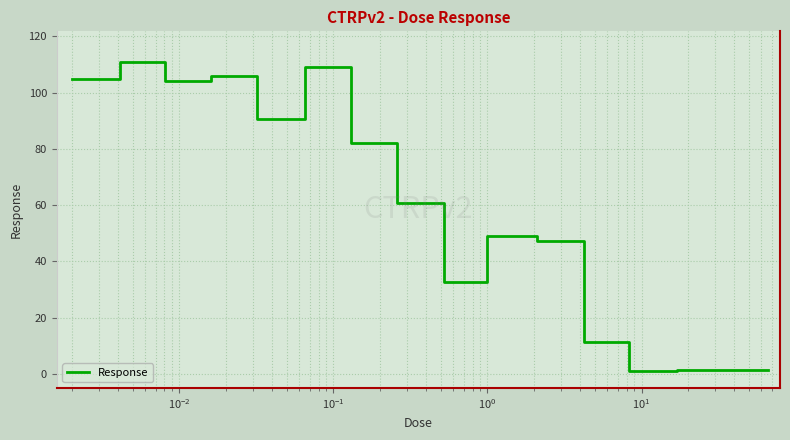

How many series are shown in this chart?

1